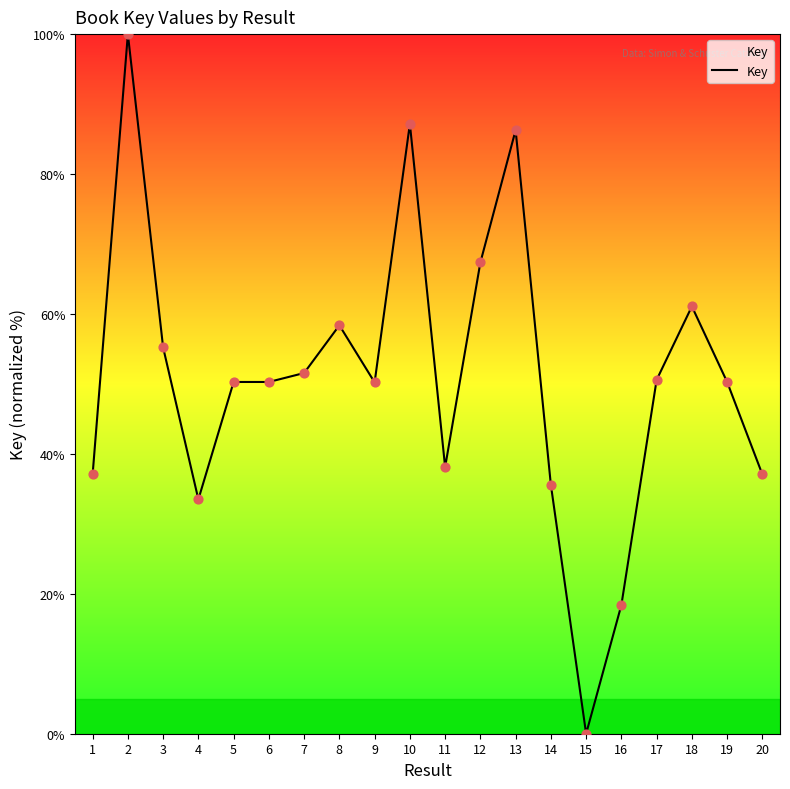

What is the ratio of the value at 12 to the value at 17?

1.3